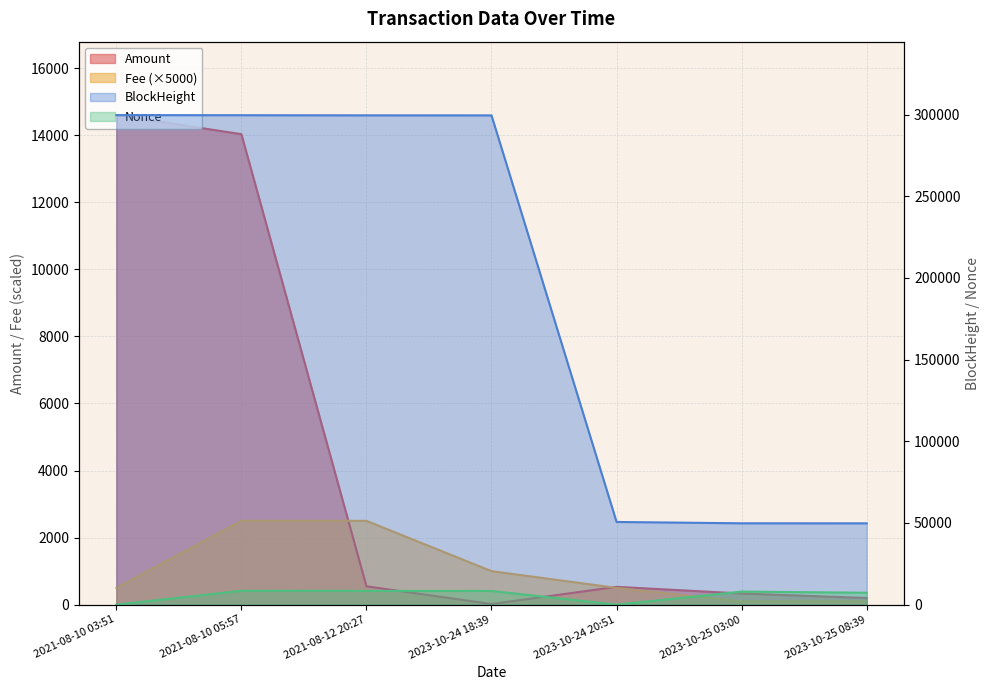

How many Fee values are between 100 and 2500?

7